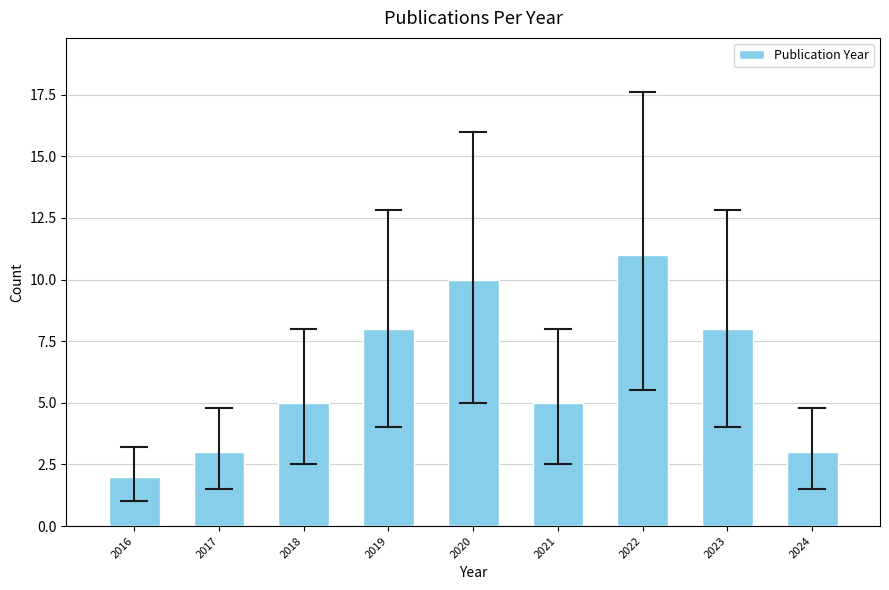

Reading left to right, transcribe all the data shown in this chart.

2016=2	2017=3	2018=5	2019=8	2020=10	2021=5	2022=11	2023=8	2024=3